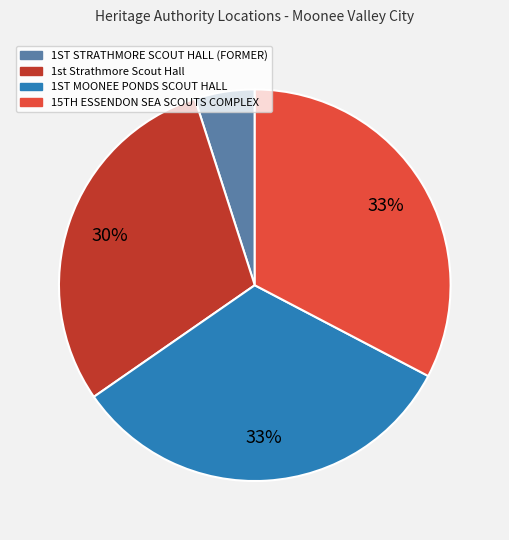

How many slices are in this pie chart?

4